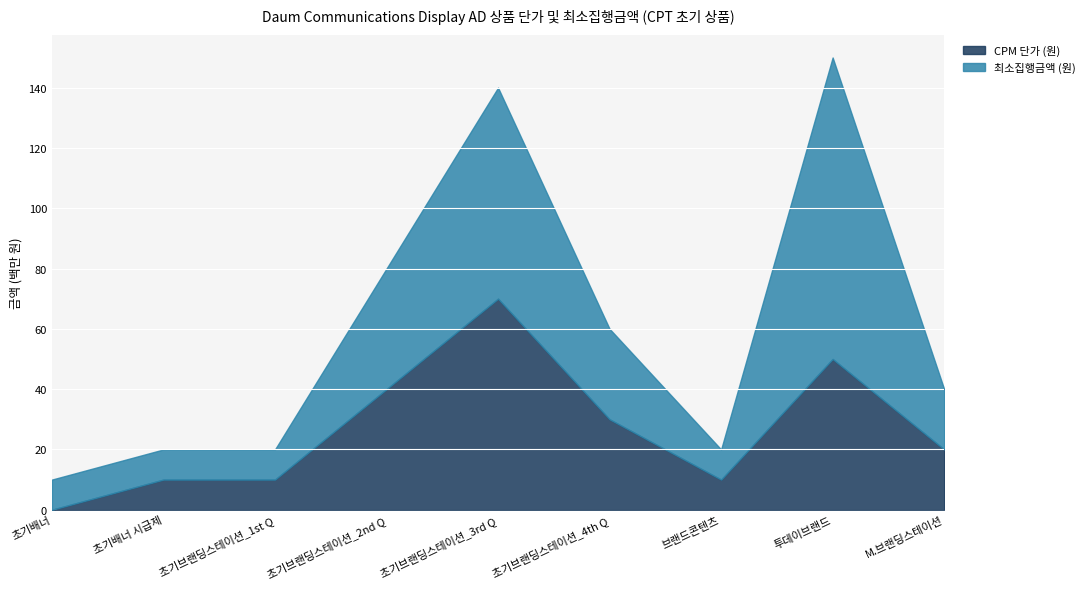

Rank the categories by CPM 단가 (원) value from lowest to highest.

초기배너, 초기배너 시급제, 초기브랜딩스테이션_1st Q, 브랜드콘텐츠, M.브랜딩스테이션, 초기브랜딩스테이션_4th Q, 초기브랜딩스테이션_2nd Q, 투데이브랜드, 초기브랜딩스테이션_3rd Q